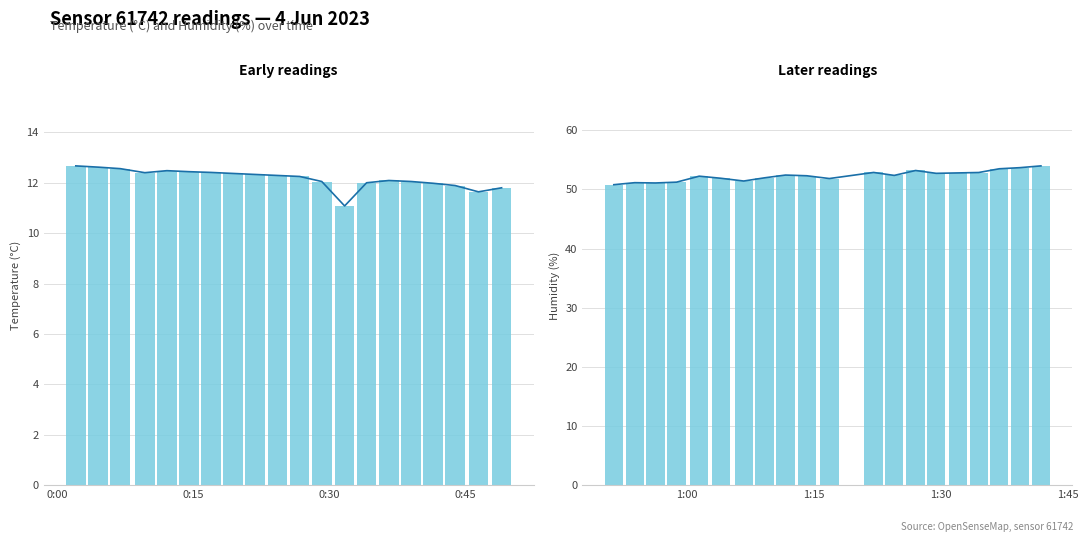

List the series in order of their overall mean, highest first.

humidity, temperature